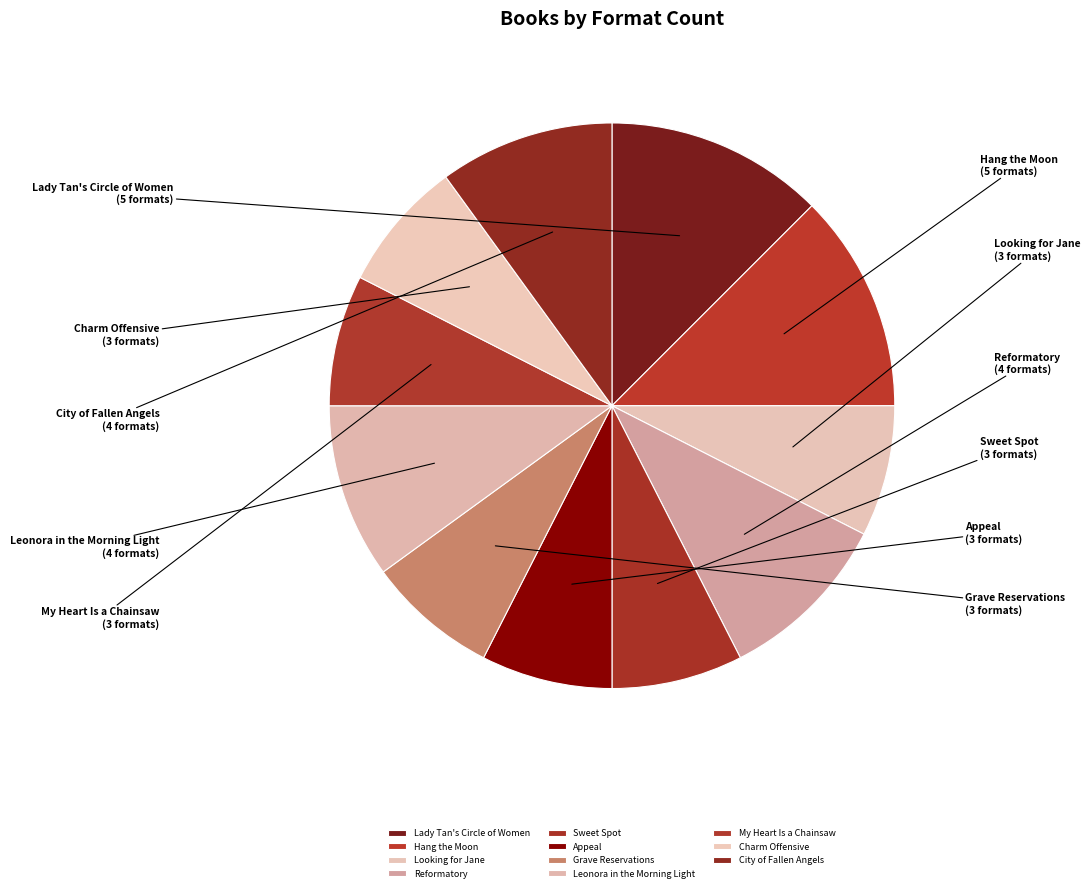

Is the sum of Reformatory and Appeal greater than half?

No